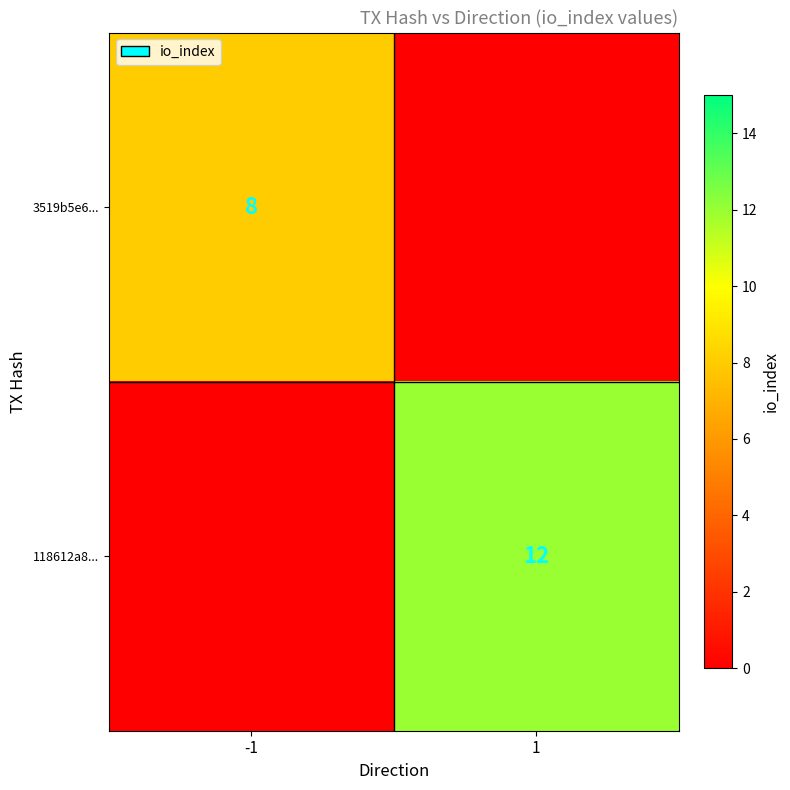

True or false: 118612a8... has a value of 12 at 1.

True